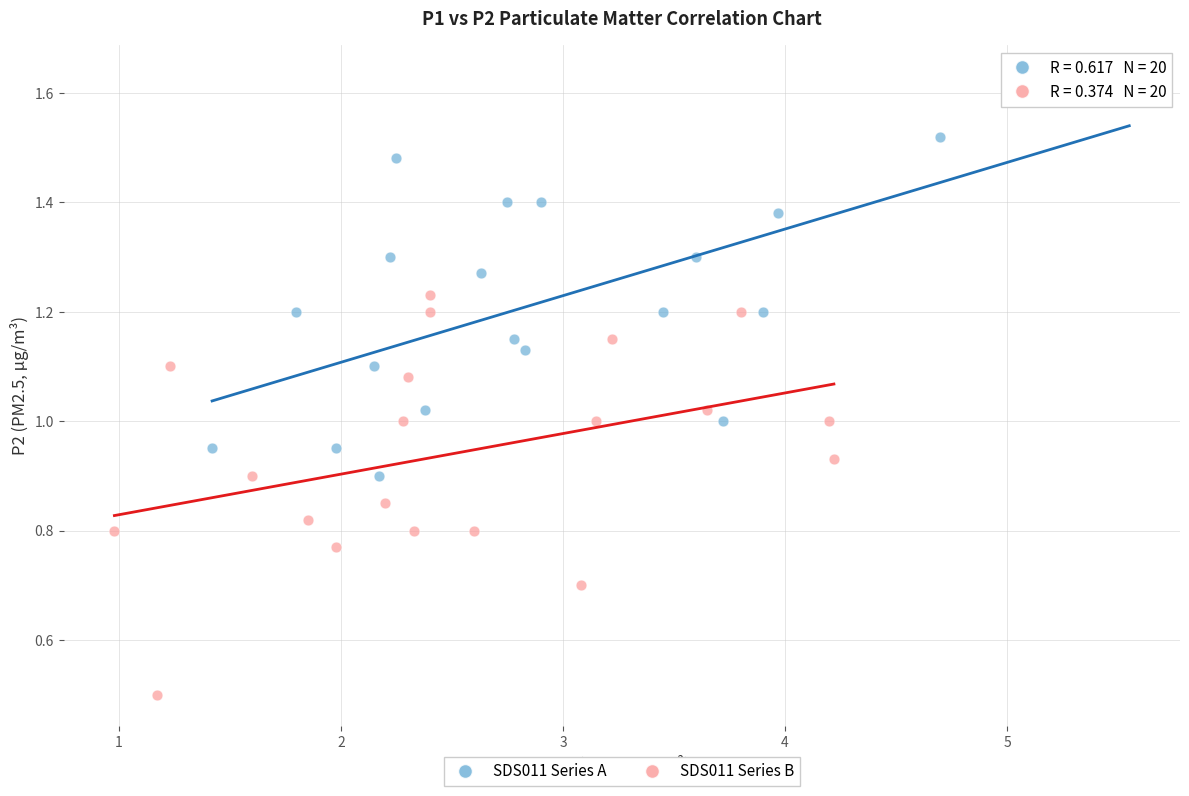

Which series reaches the maximum Y coordinate?

SDS011 Series A